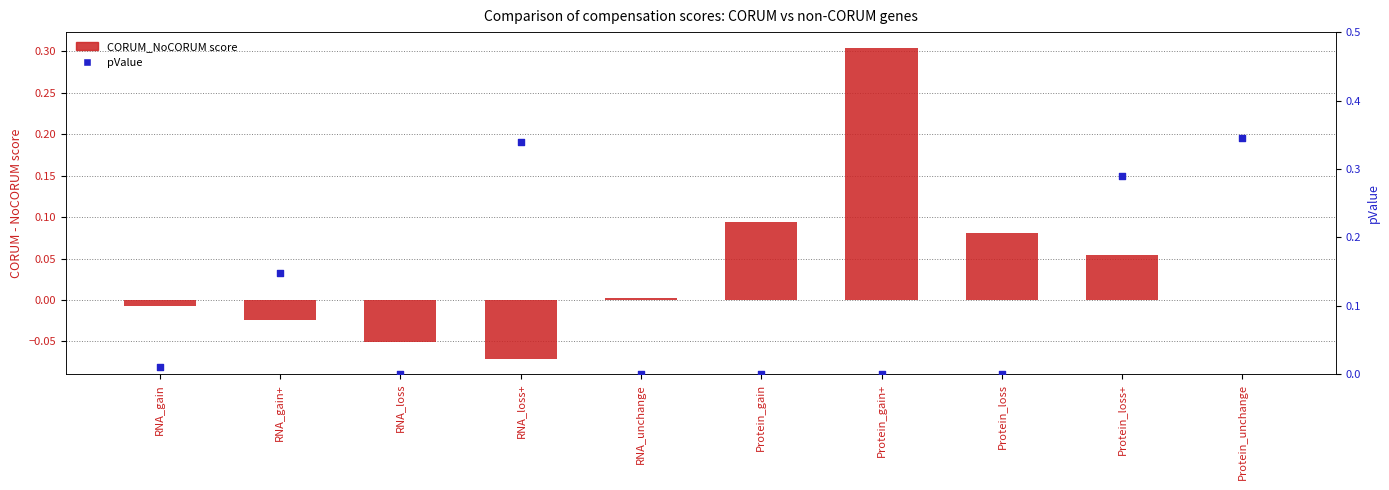

What are all the series names shown in the legend?

CORUM_NoCORUM score, pValue